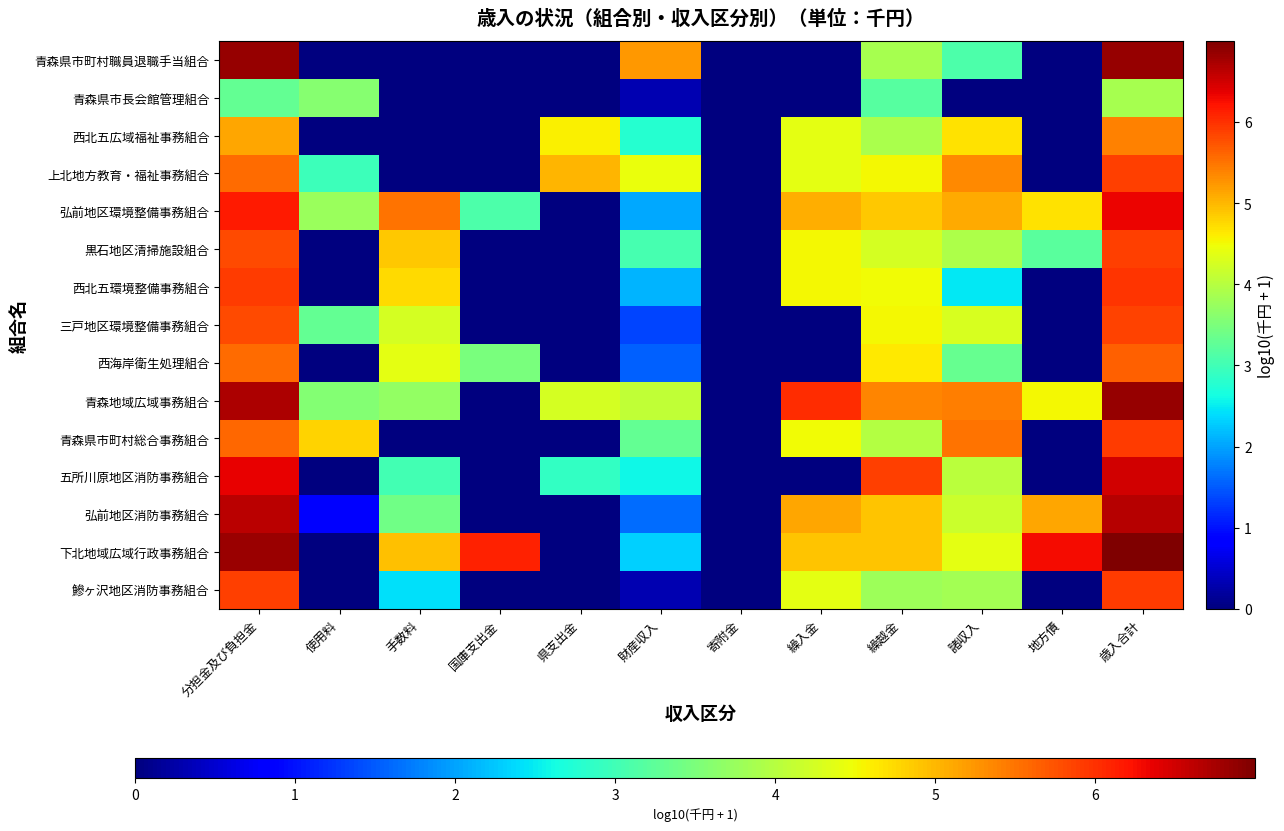

At how many categories does at least one series exceed 4?

11